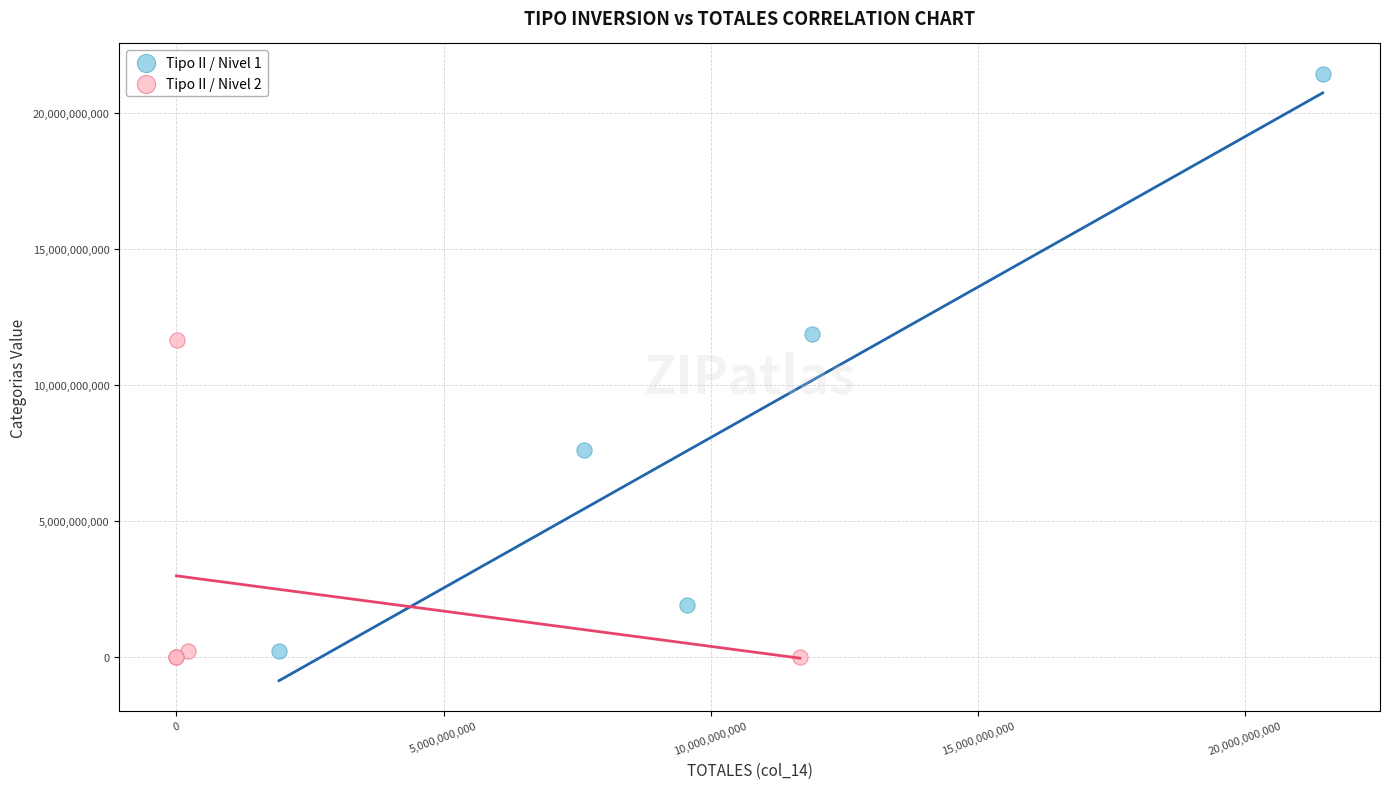

What are all the series names shown in the legend?

Tipo II / Nivel 1, Tipo II / Nivel 2